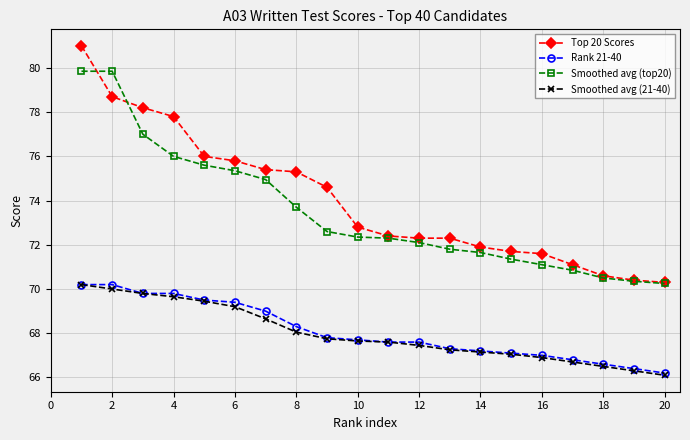

Which series has the widest spread of values?

Top 20 Scores